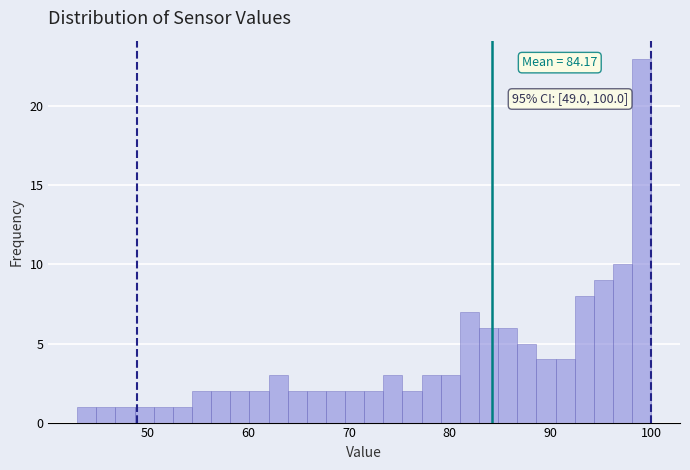

Around what value on the x-axis is the tallest bar? Give the approximate position of its centre, as read against the axis.

99